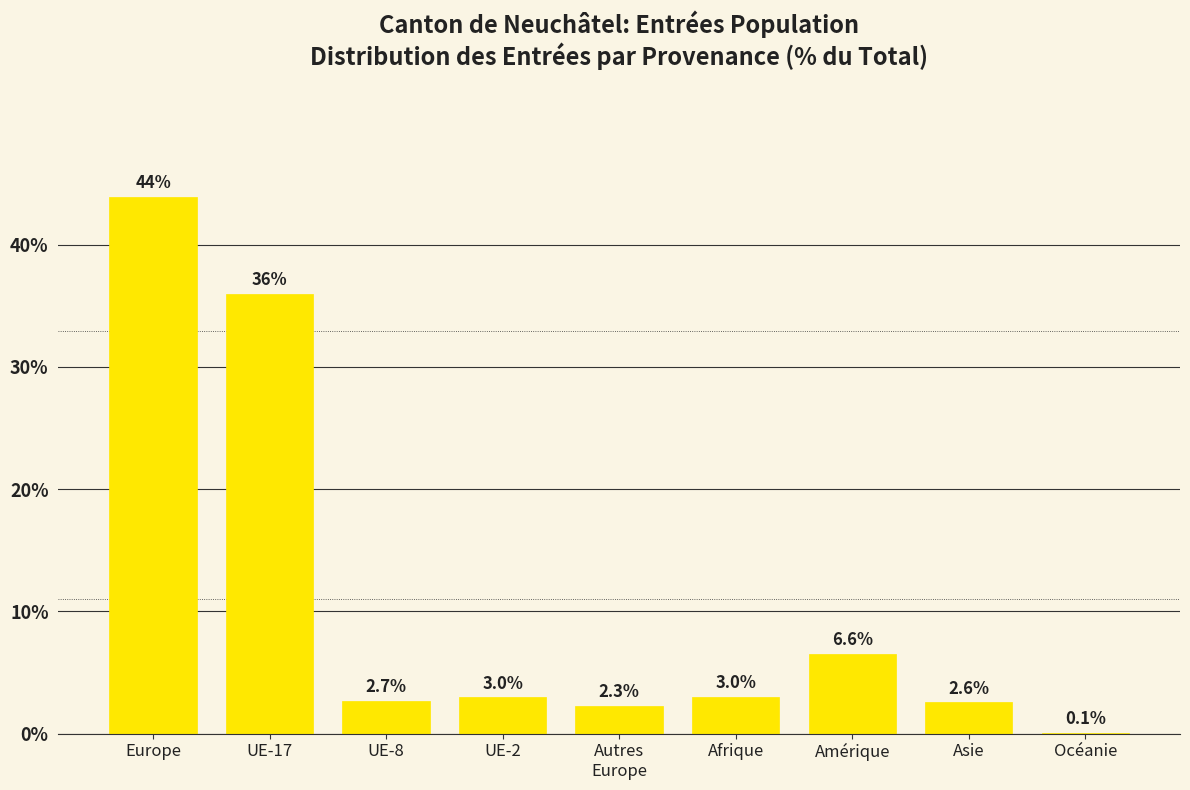

True or false: the data shows 24.0 at Europe.

False